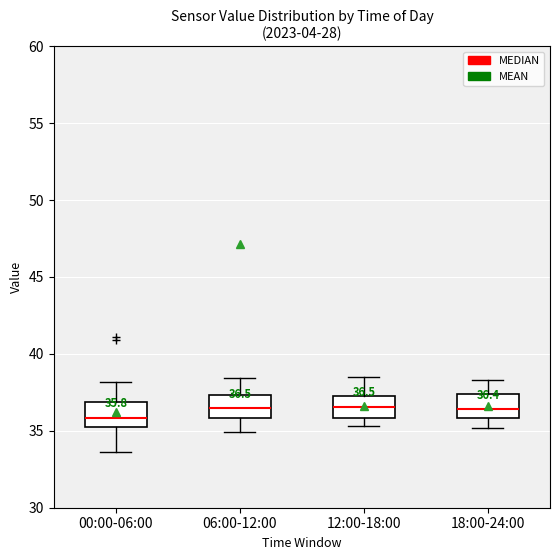

Which box's median line is the lowest?

00:00-06:00